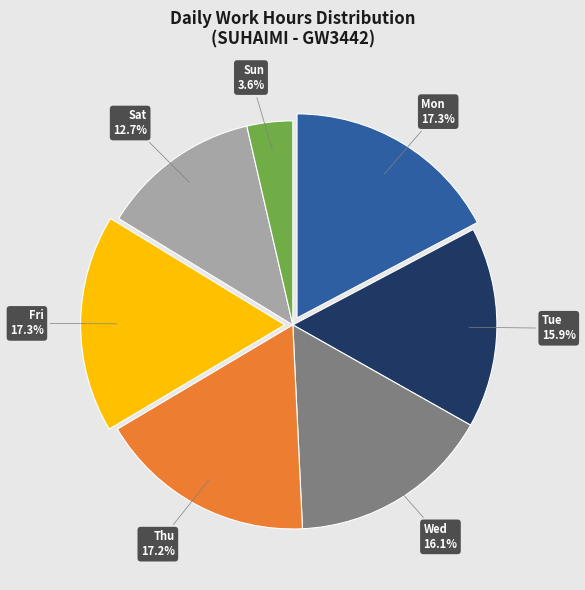

Is there any slice that represents more than half of the pie?

No